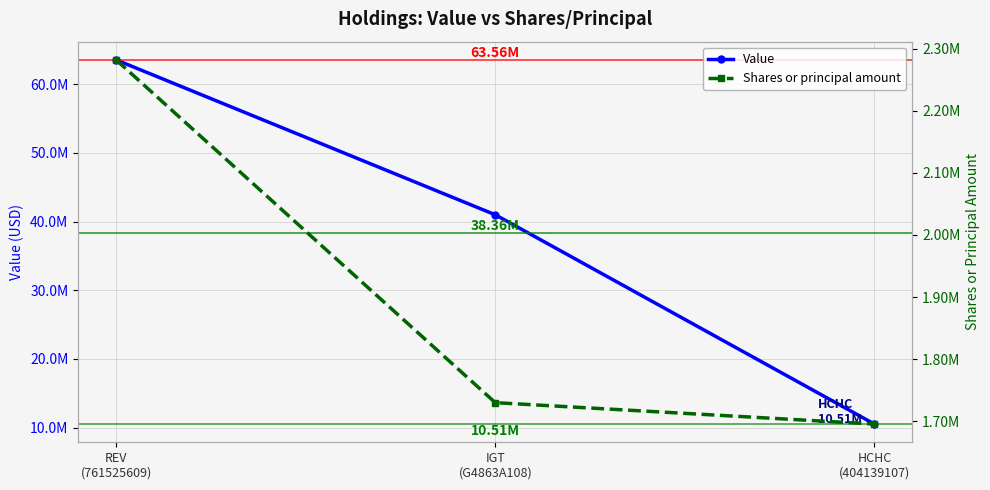

Which category has the highest value in the Shares or principal amount series?

REV
(761525609)